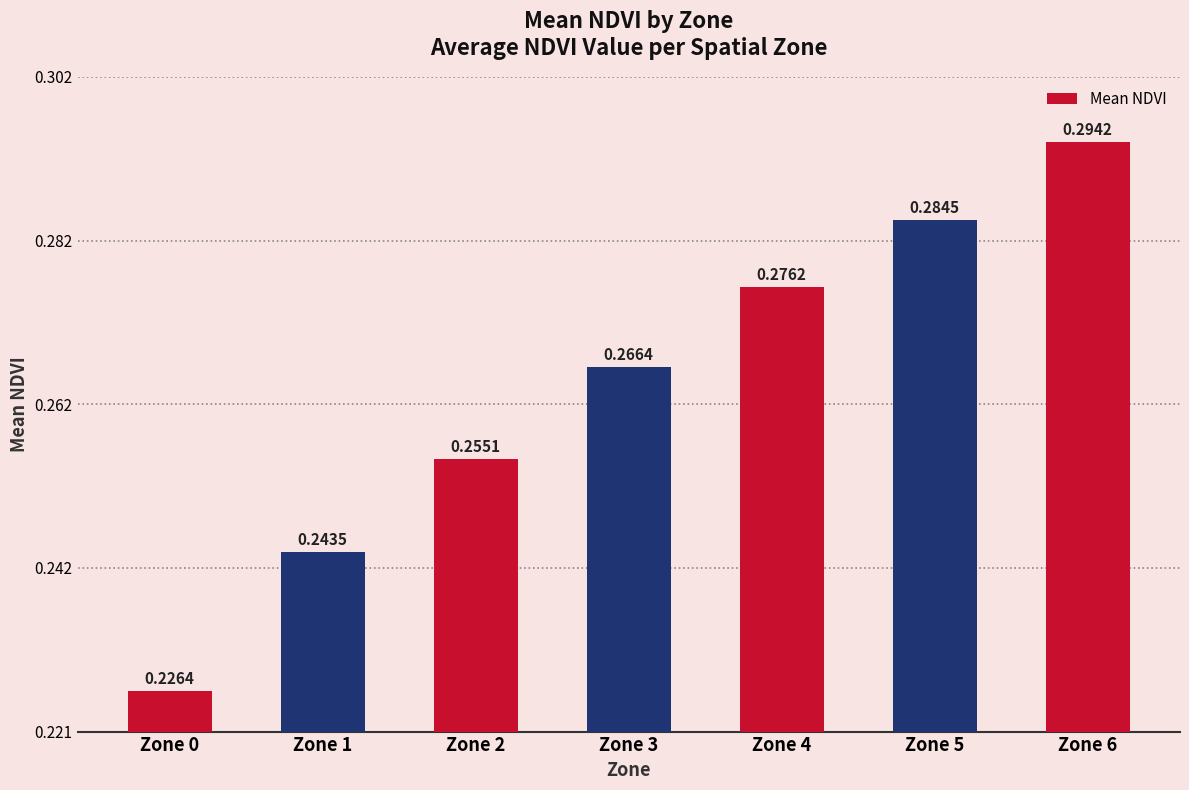

The value at Zone 5 is 0.1. True or false?

False